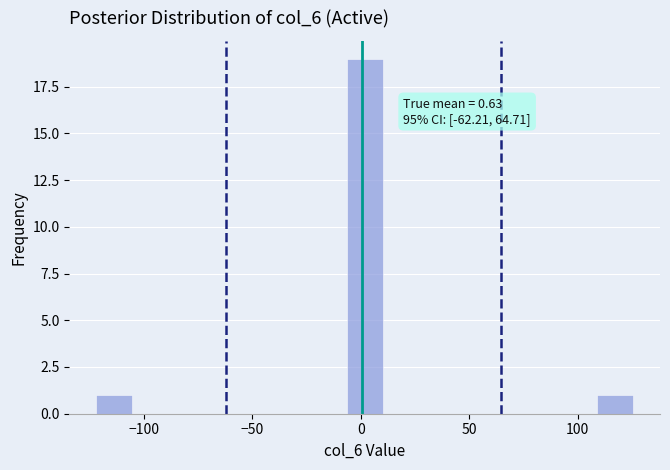

Around what value on the x-axis is the tallest bar? Give the approximate position of its centre, as read against the axis.

0